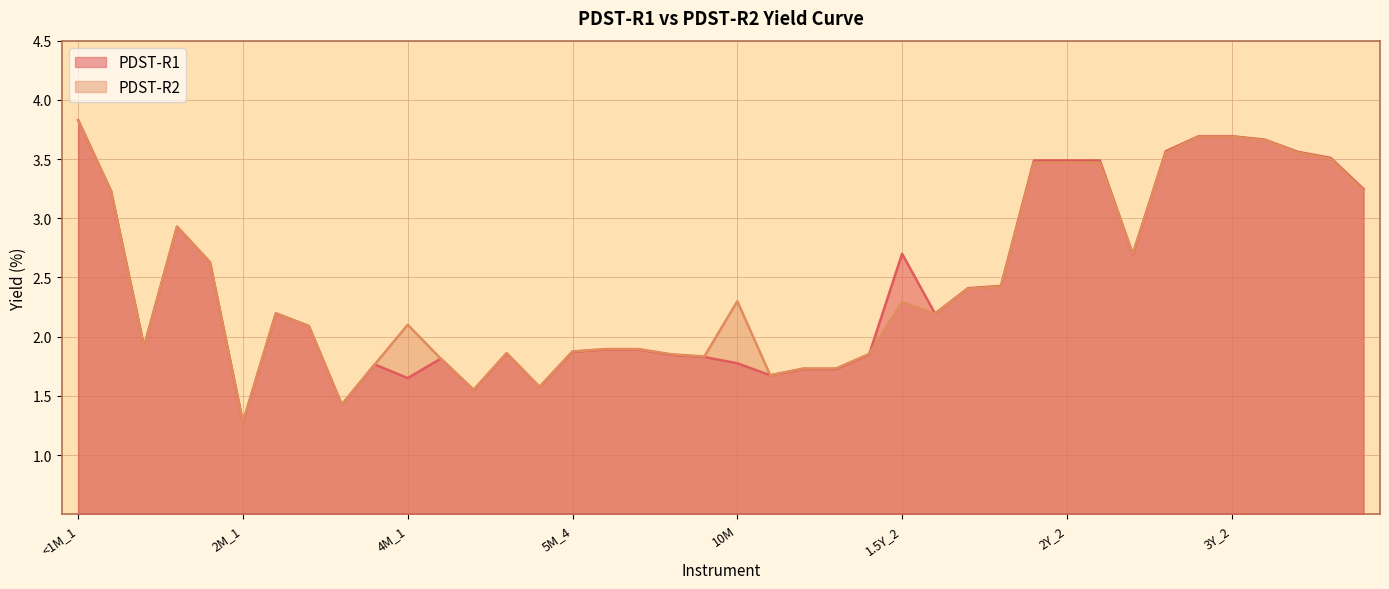

How many interior local valleys does the PDST-R2 series have?

9